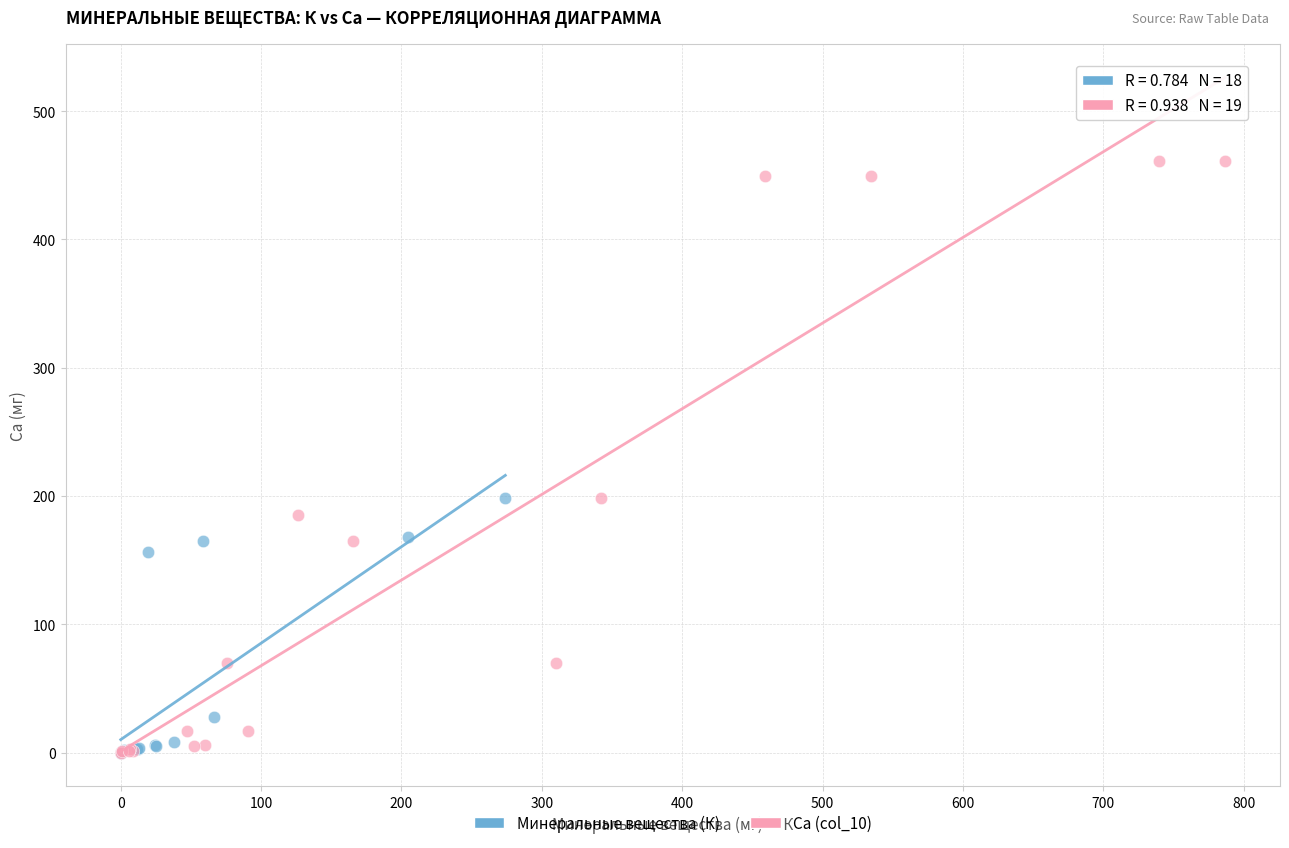

Which series has the widest spread of Y values?

Ca (col_10)